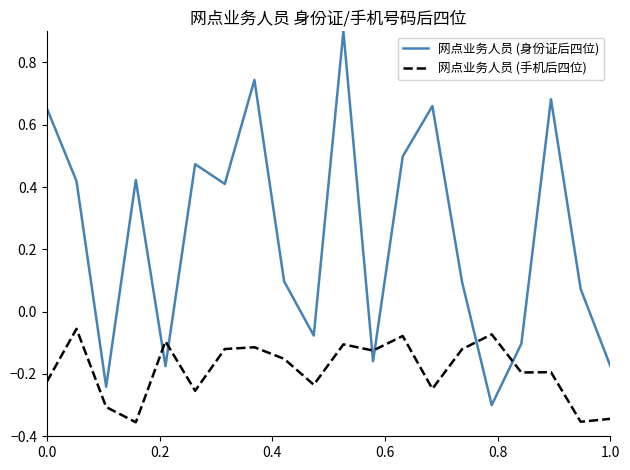

What is the difference between the second highest and second lowest values in the 网点业务人员 (身份证后四位) series?

1.0